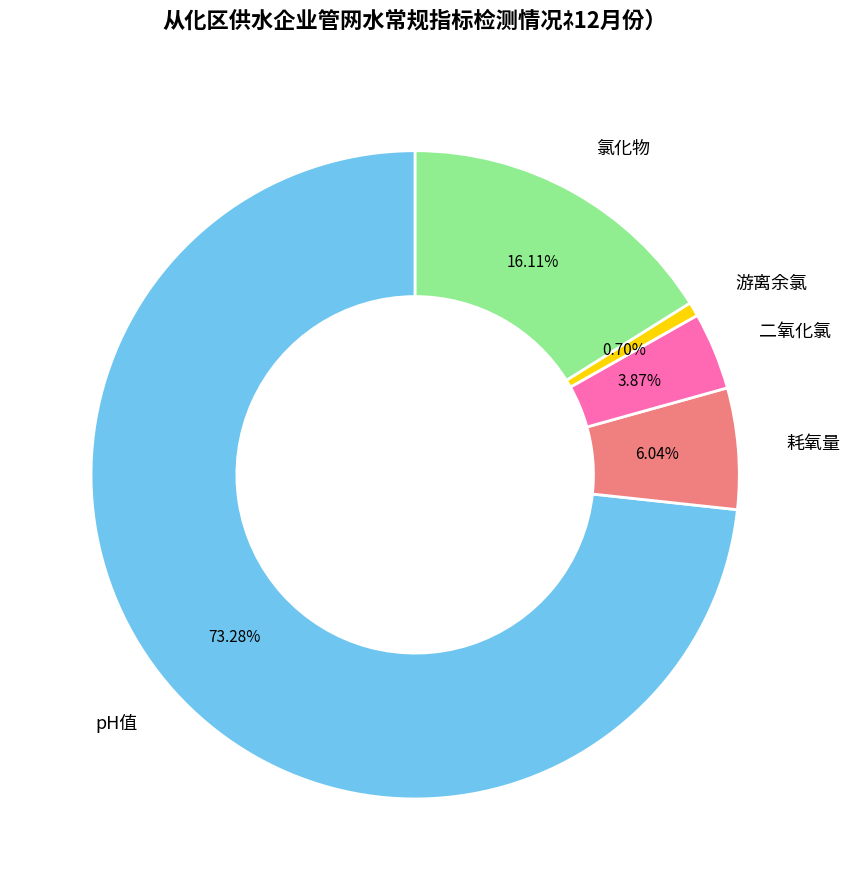

Rank the categories by value from lowest to highest.

游离余氯, 二氧化氯, 耗氧量, 氯化物, pH值